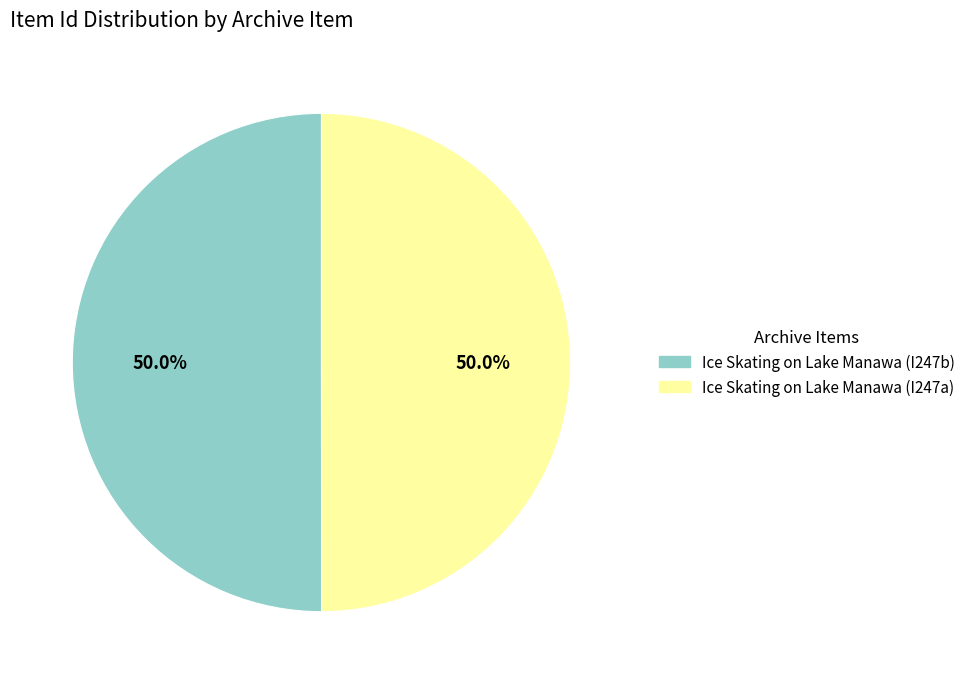

What portion of the pie excludes Ice Skating on Lake Manawa (I247b)?

50.0%